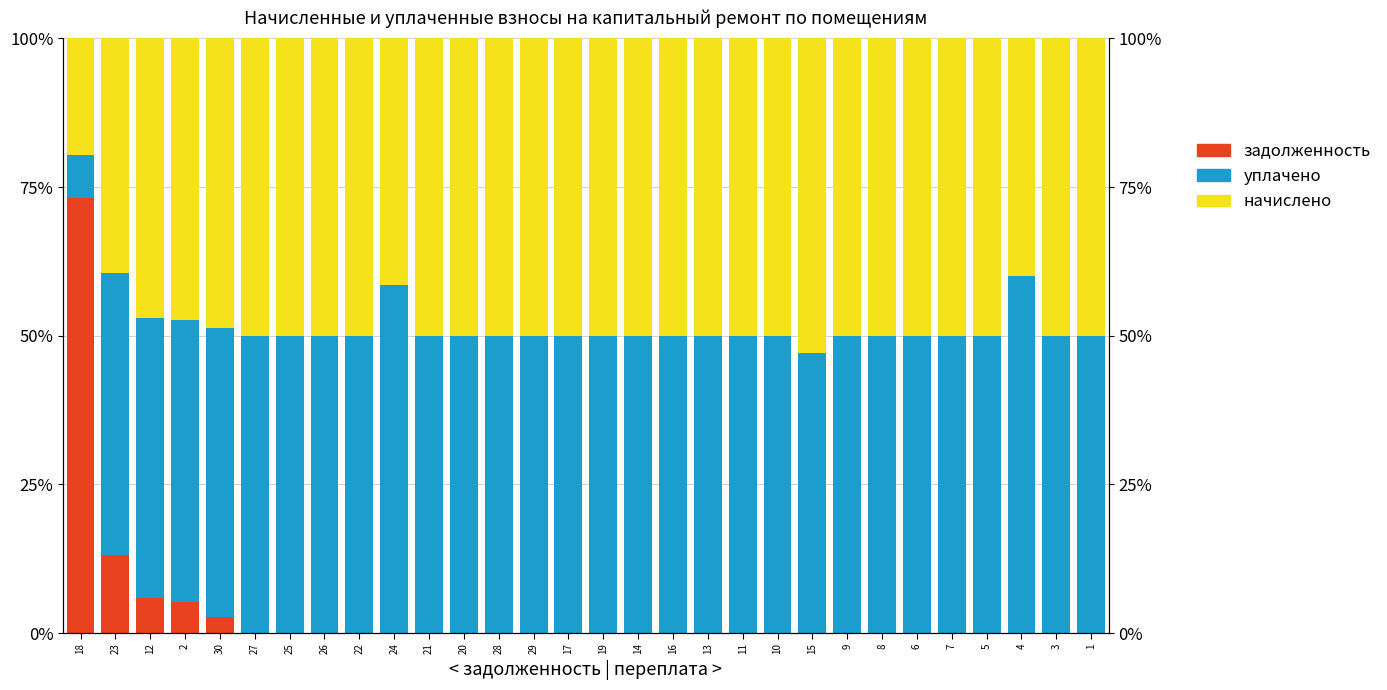

Between 30 and 26, which series saw the biggest shift?

задолженность